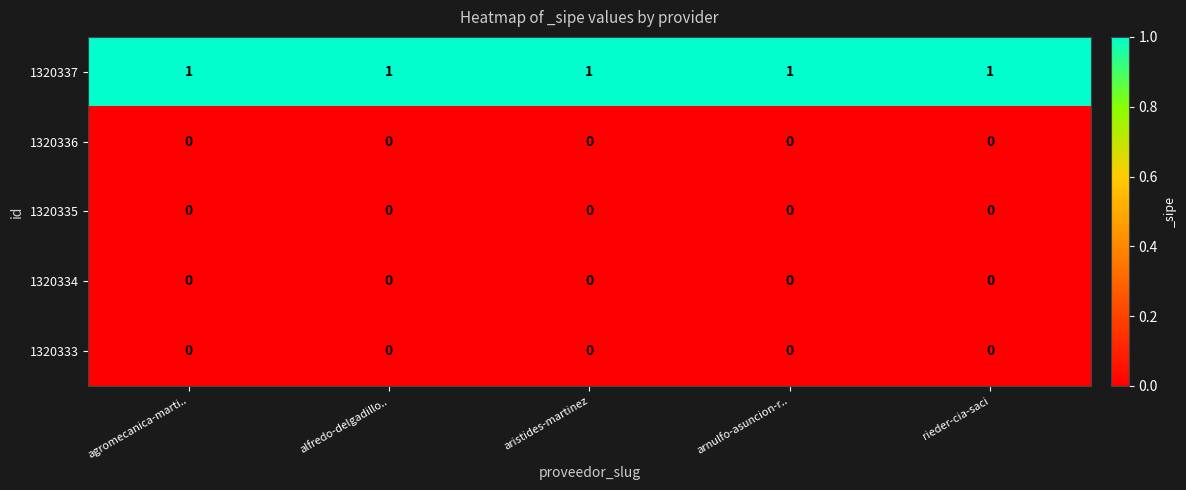

At how many categories does at least one series exceed 0?

5